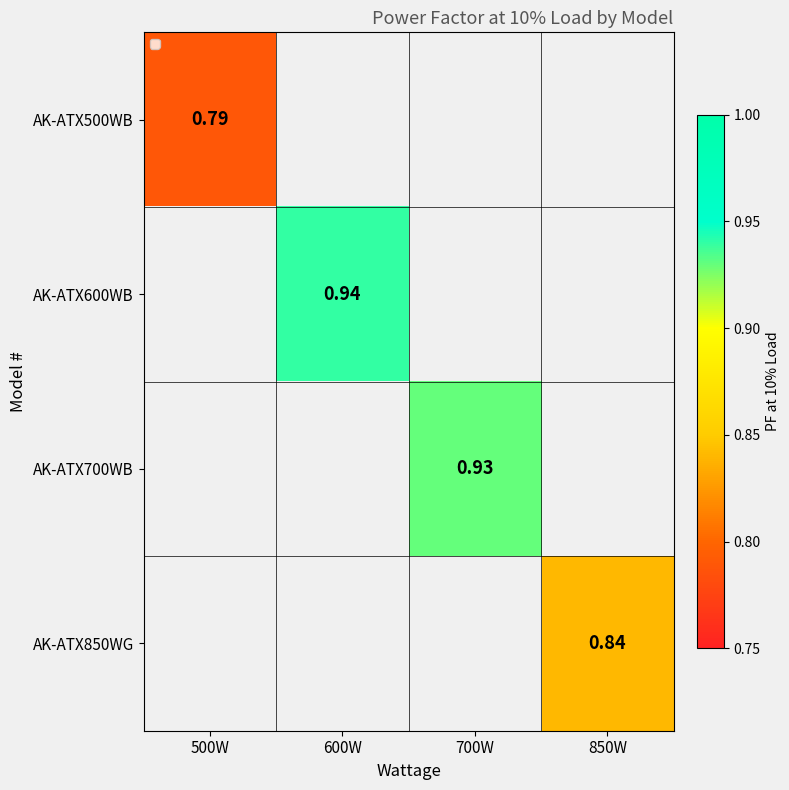

Read the AK-ATX700WB value at 700W.

0.9